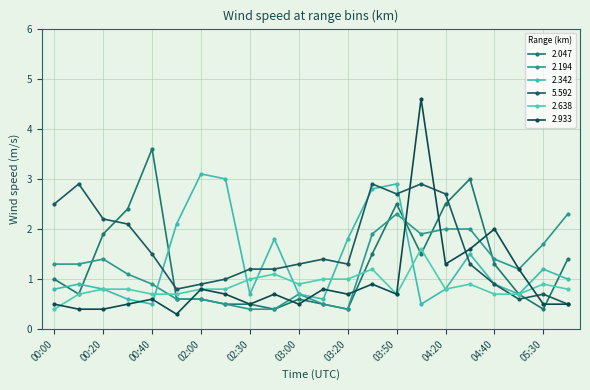

What is the difference between the second highest and minimum values in the 2.342 series?

2.5